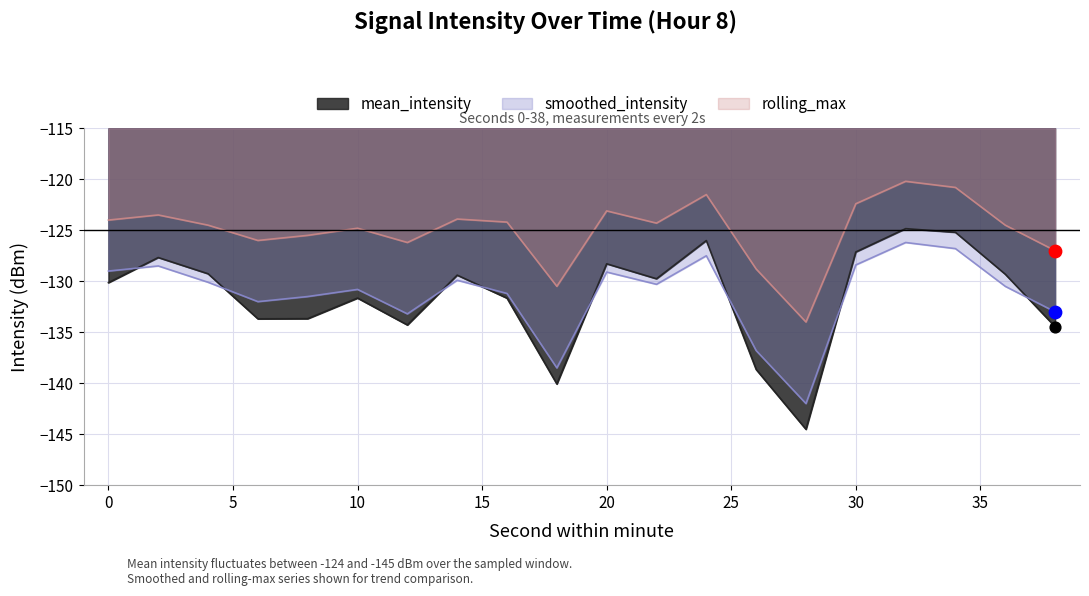

Which series reaches the minimum Y coordinate?

mean_intensity